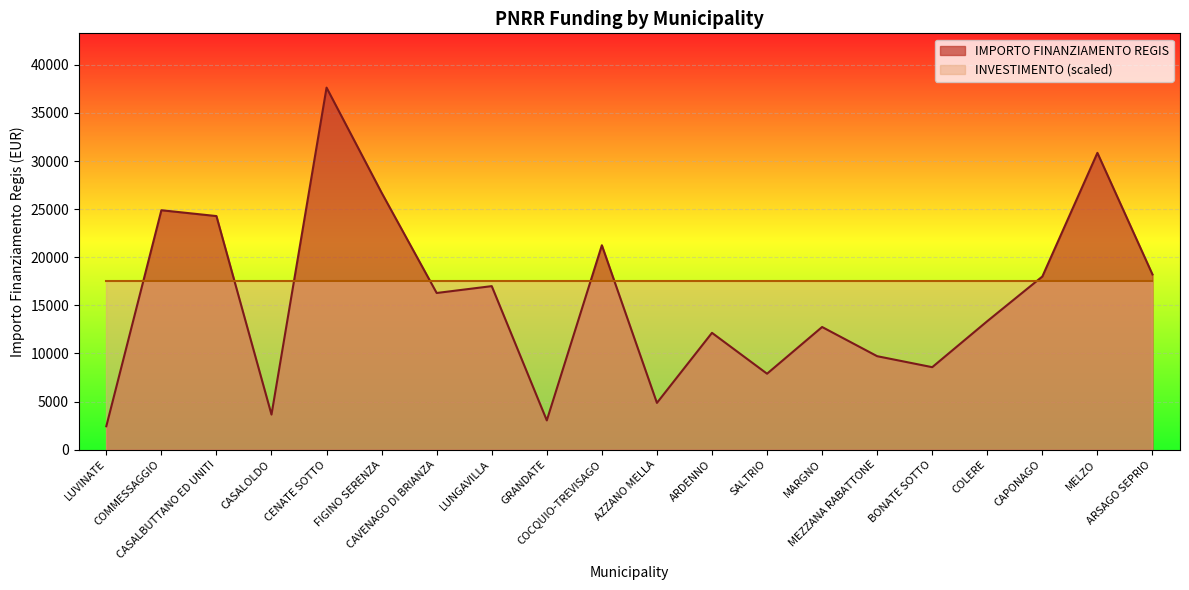

Reading left to right, transcribe all the data shown in this chart.

2428	24887	24280	3642	37634	26708	16283	16996	3035	21245	4856	12140	7891	12747	9712	8570	13354	17997	30852	18210